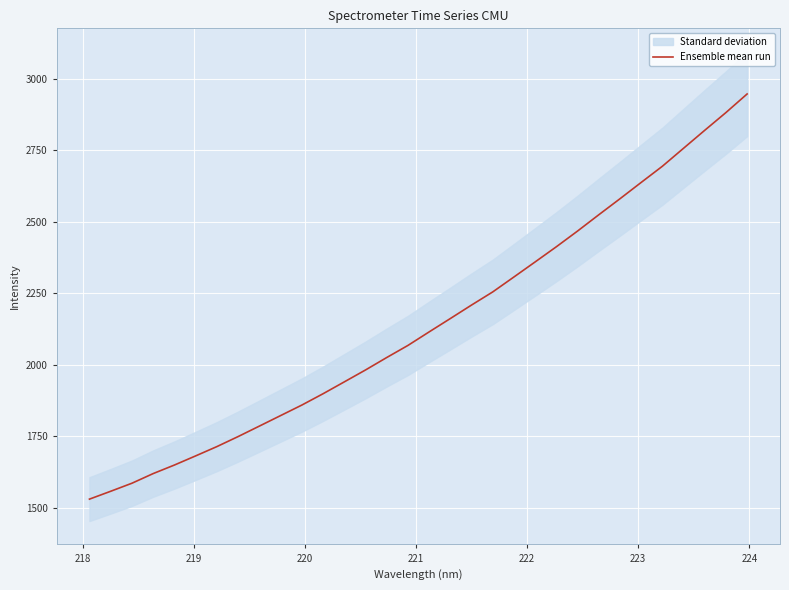

What is the minimum value for Ensemble mean run?

1530.8